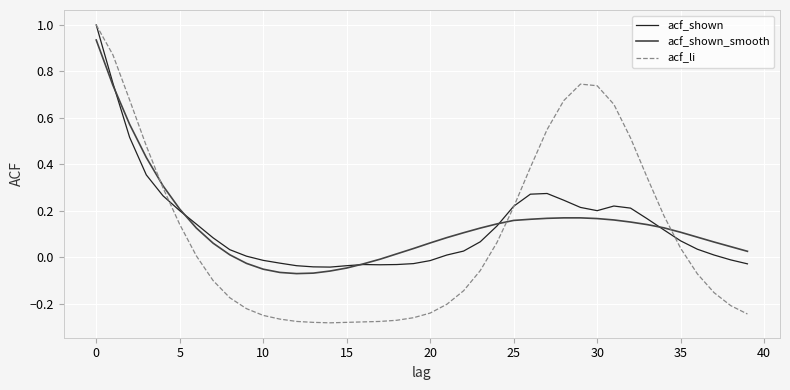

What is the maximum value for acf_shown?

1.0